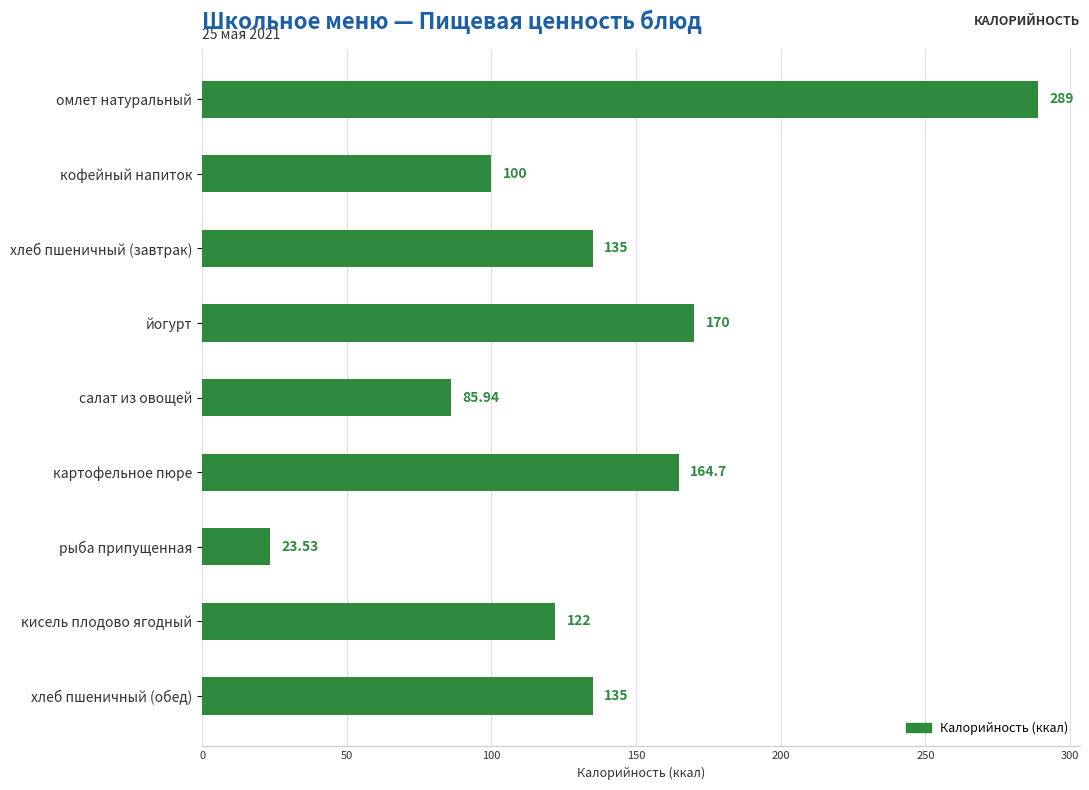

Where is the data nearest to the value 156?

картофельное пюре